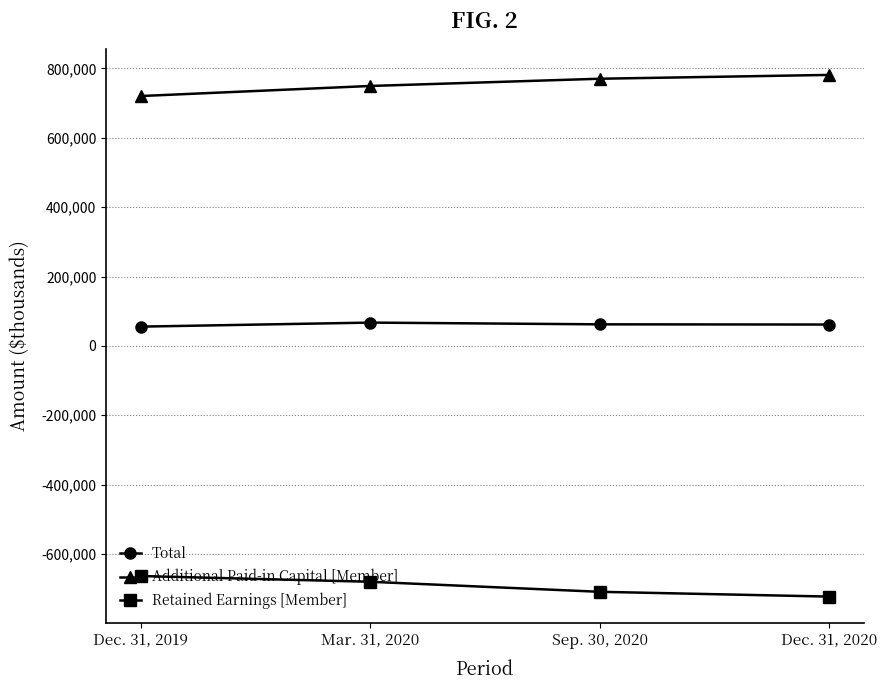

Is the value of Retained Earnings [Member] at Dec. 31, 2019 greater than the value of Total at Dec. 31, 2019?

No